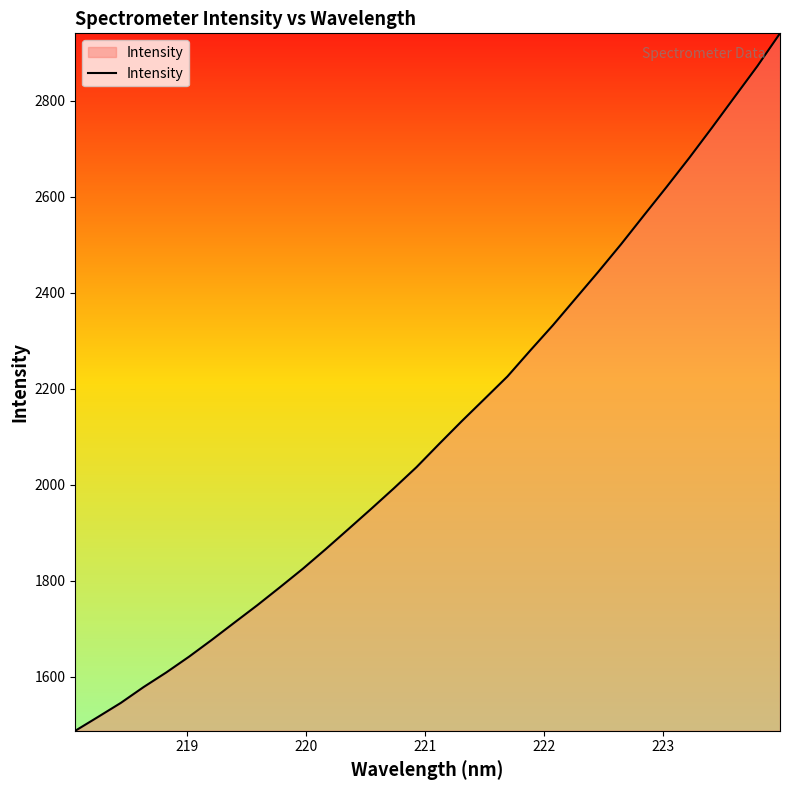

What is the smallest value displayed?

1487.7